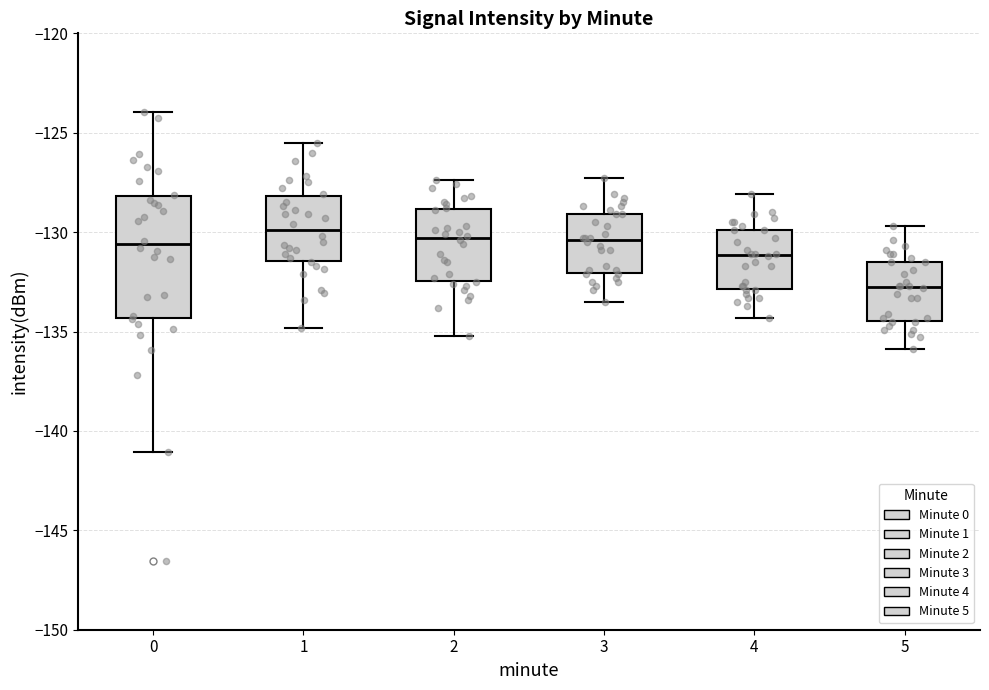

Which box is the tallest, from its lower edge to its upper edge?

0